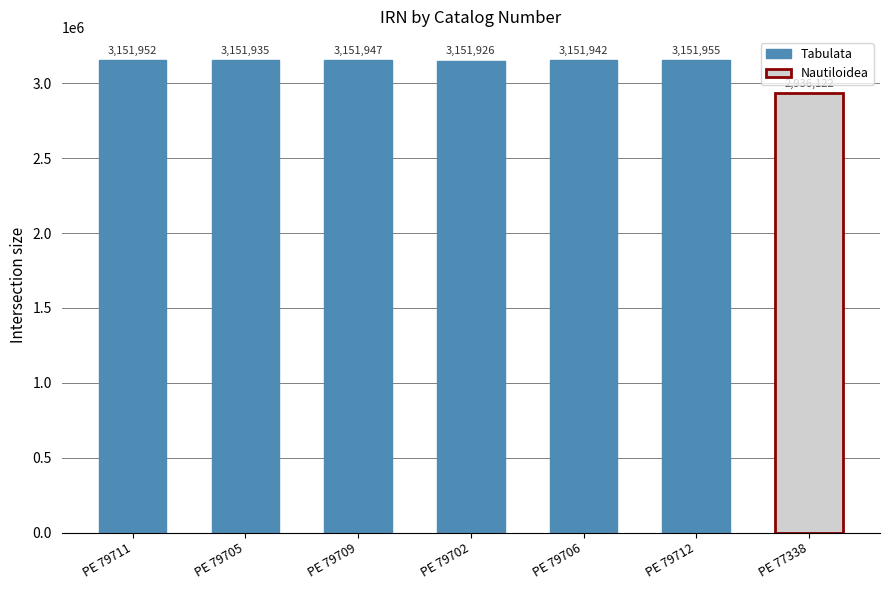

List the labels in order of Tabulata value, largest first.

PE 79712, PE 79711, PE 79709, PE 79706, PE 79705, PE 79702